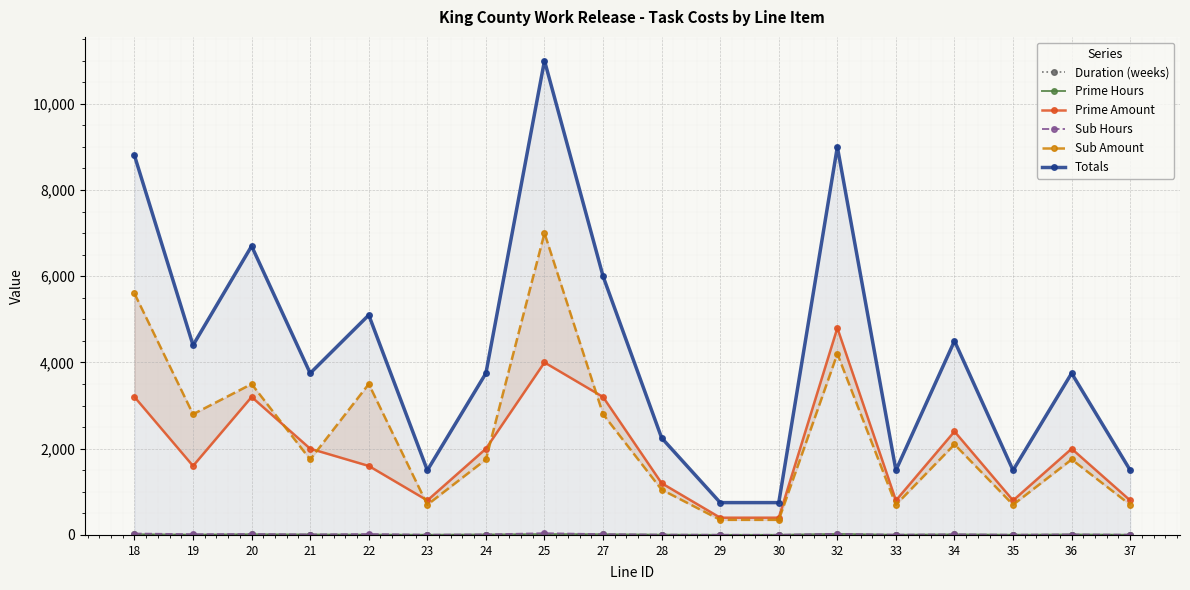

How many lines are shown in the chart?

6